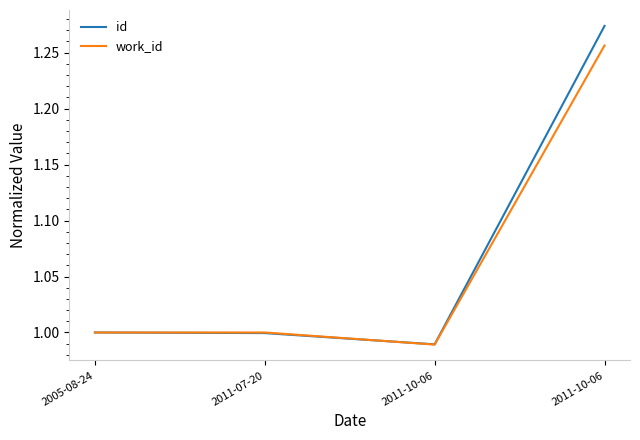

Which series has the largest total across all categories?

id